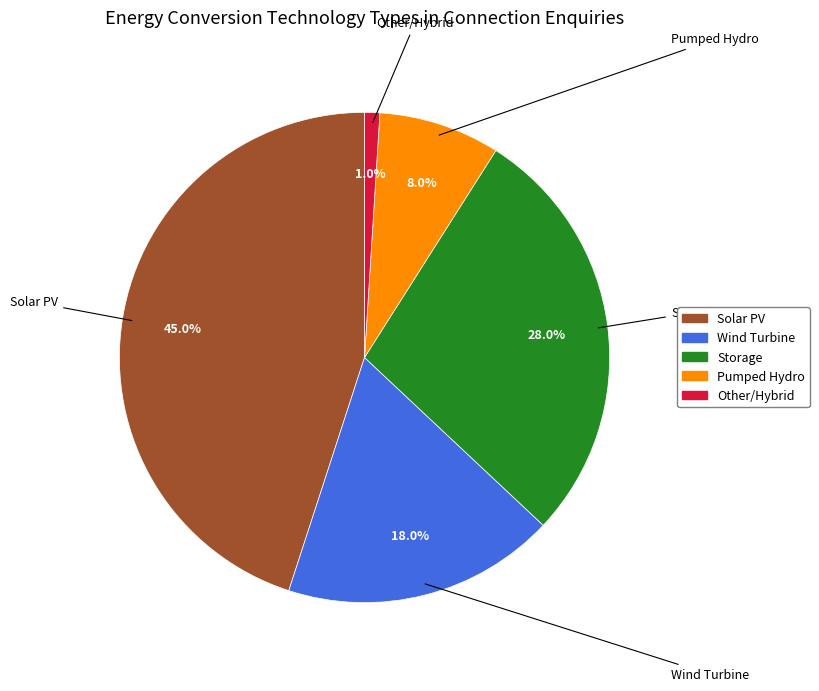

Is there any slice that represents more than half of the pie?

No